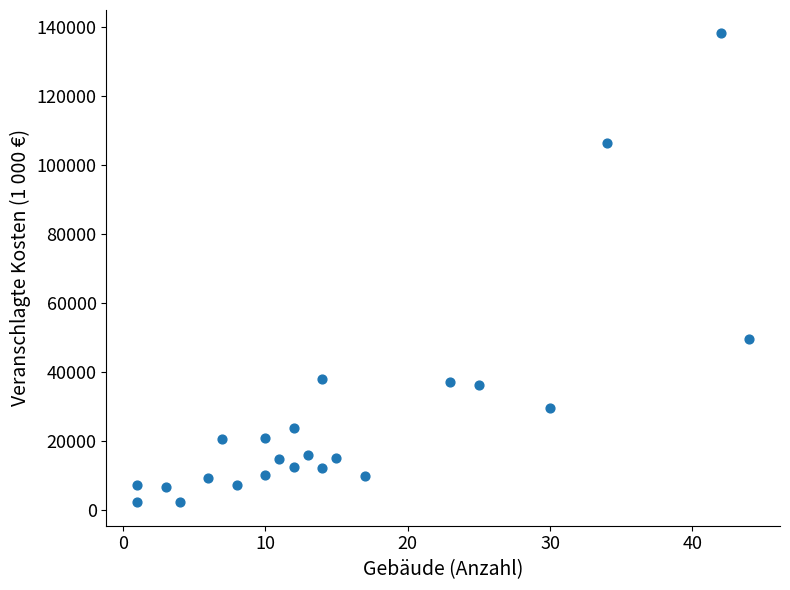

What Y value in the scatter plot is closest to 70141?

49422